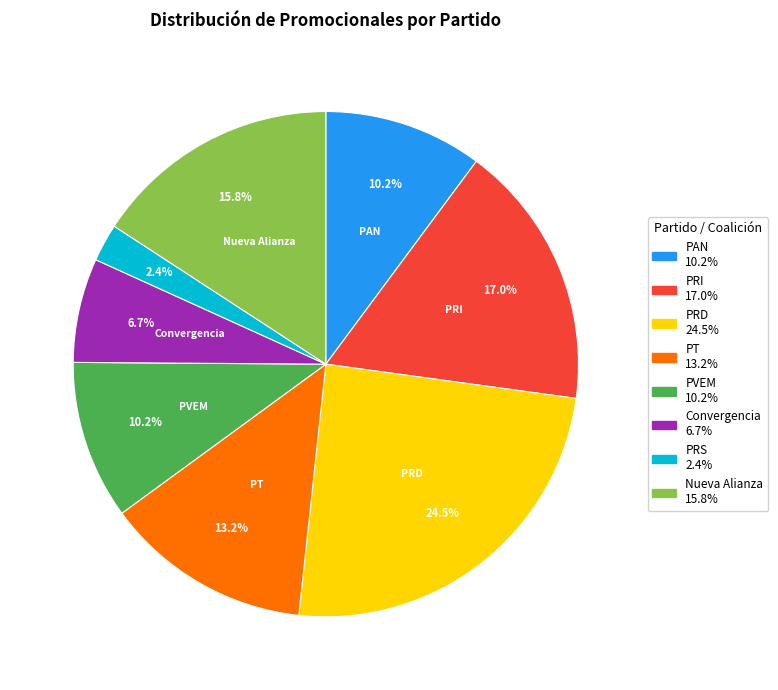

Is there a majority slice in this chart?

No